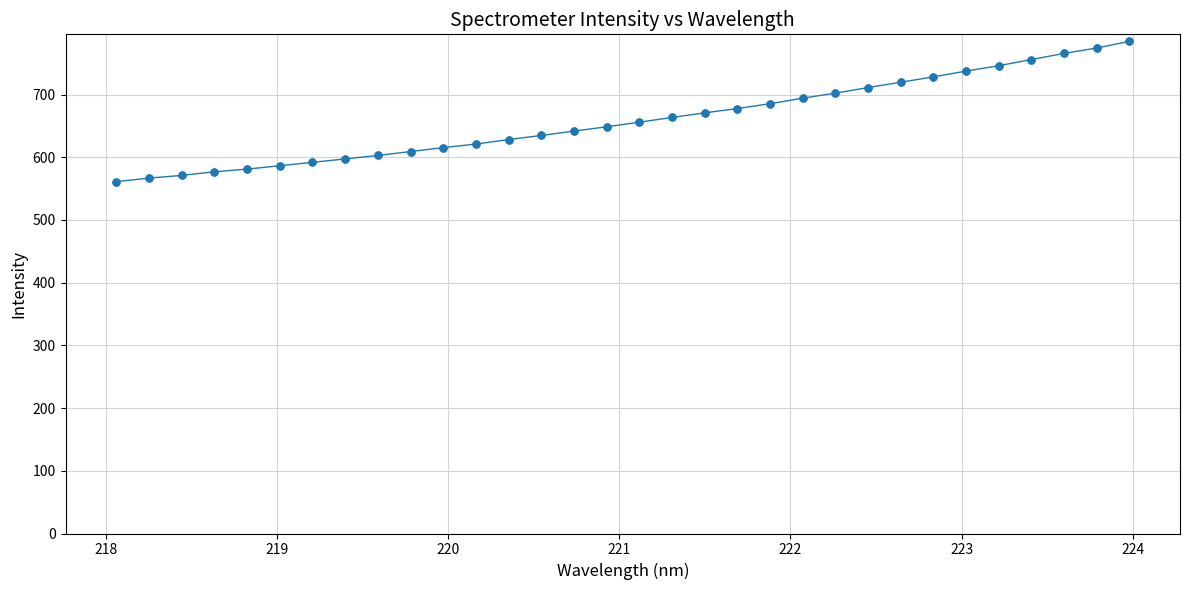

What is the average value?

659.6